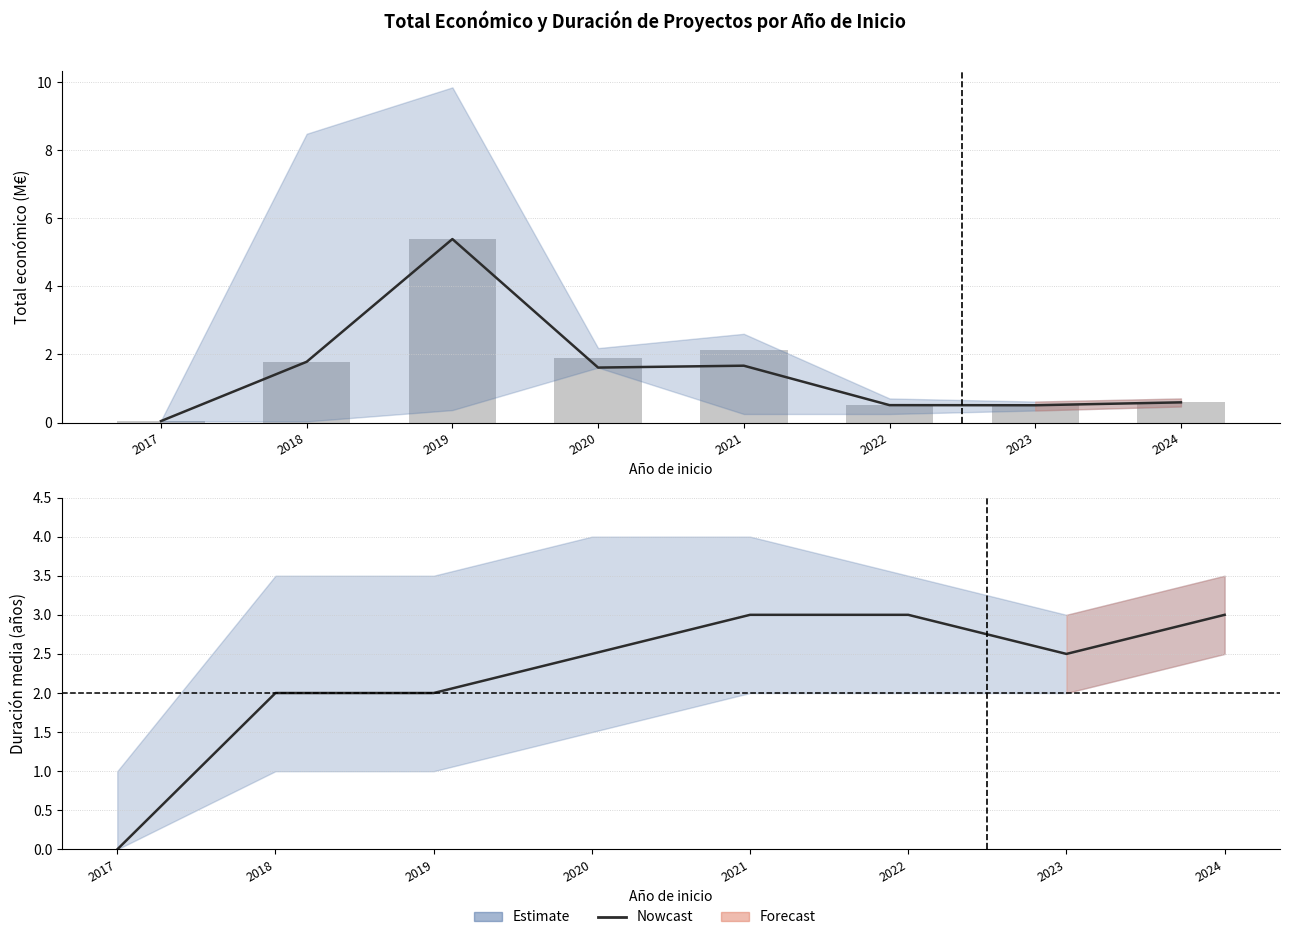

Between 2017 and 2018, which is larger?

2018